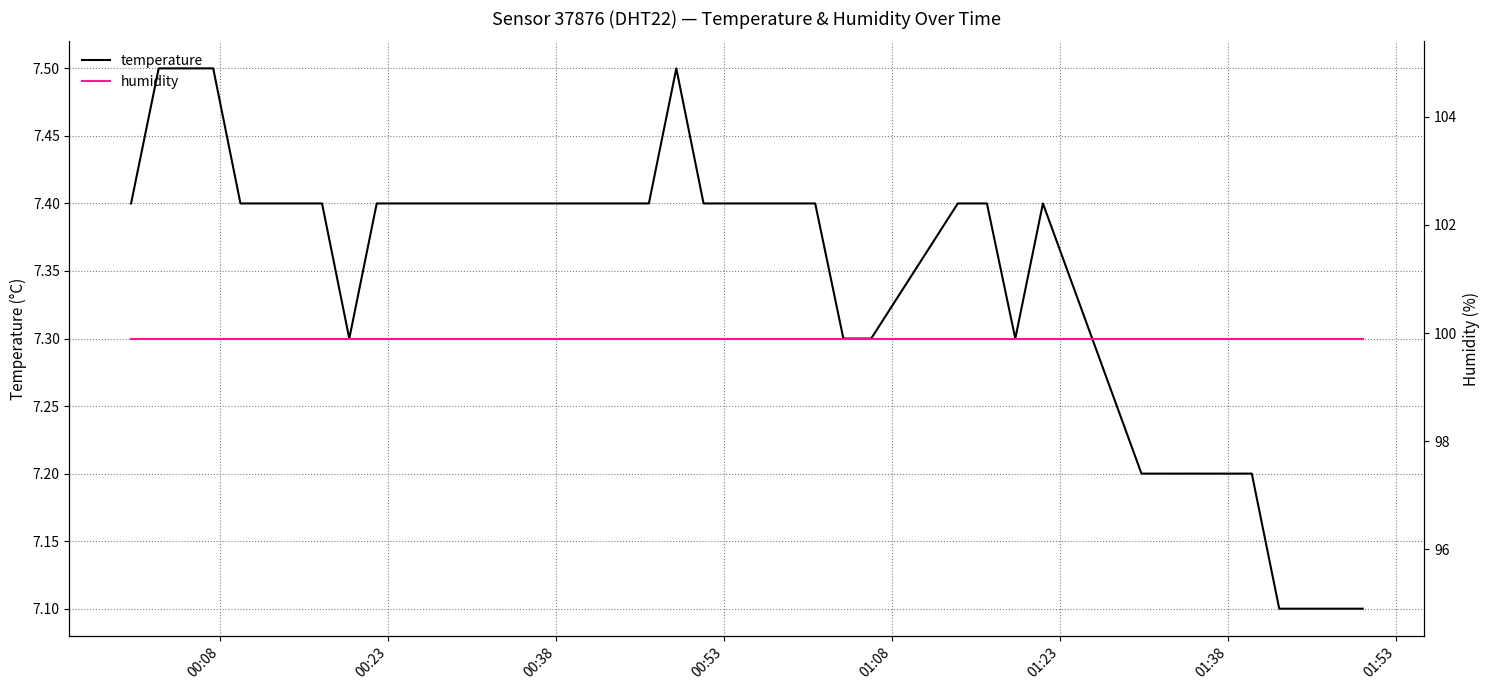

What is the highest value of the temperature series?

7.5